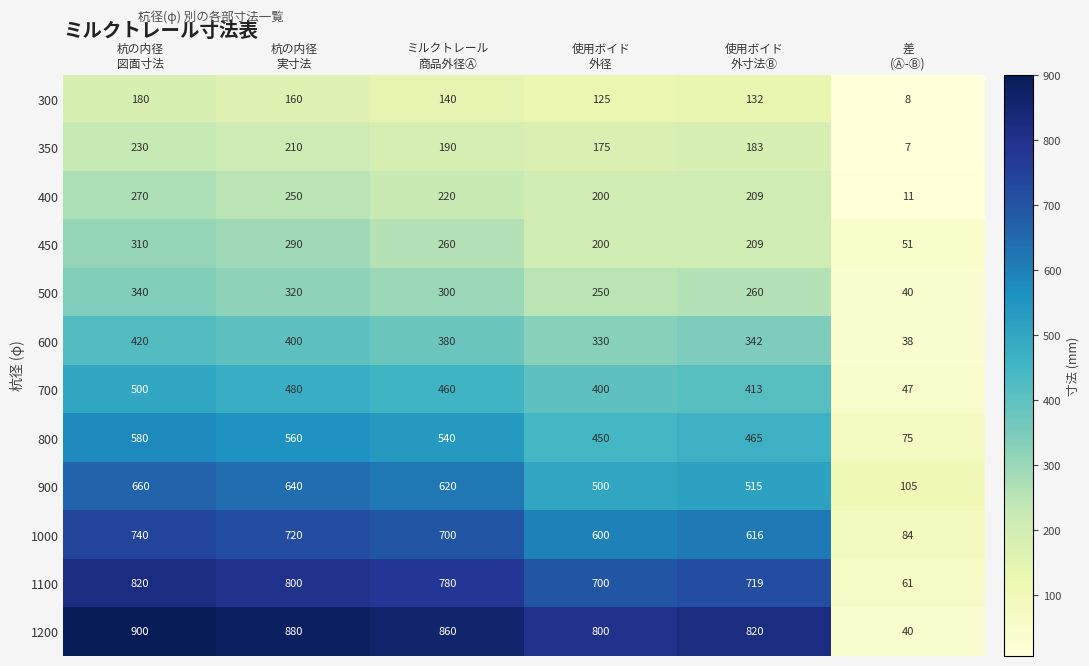

What is the average value of the 700 series?

383